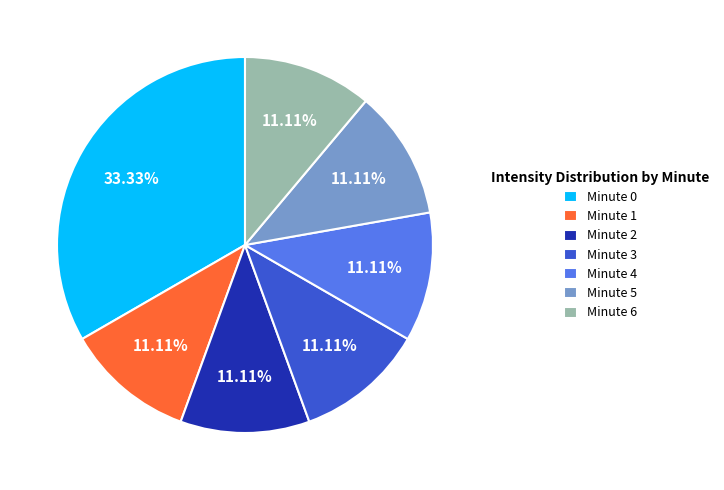

What is the ratio of the value at Minute 6 to the value at Minute 4?

1.0